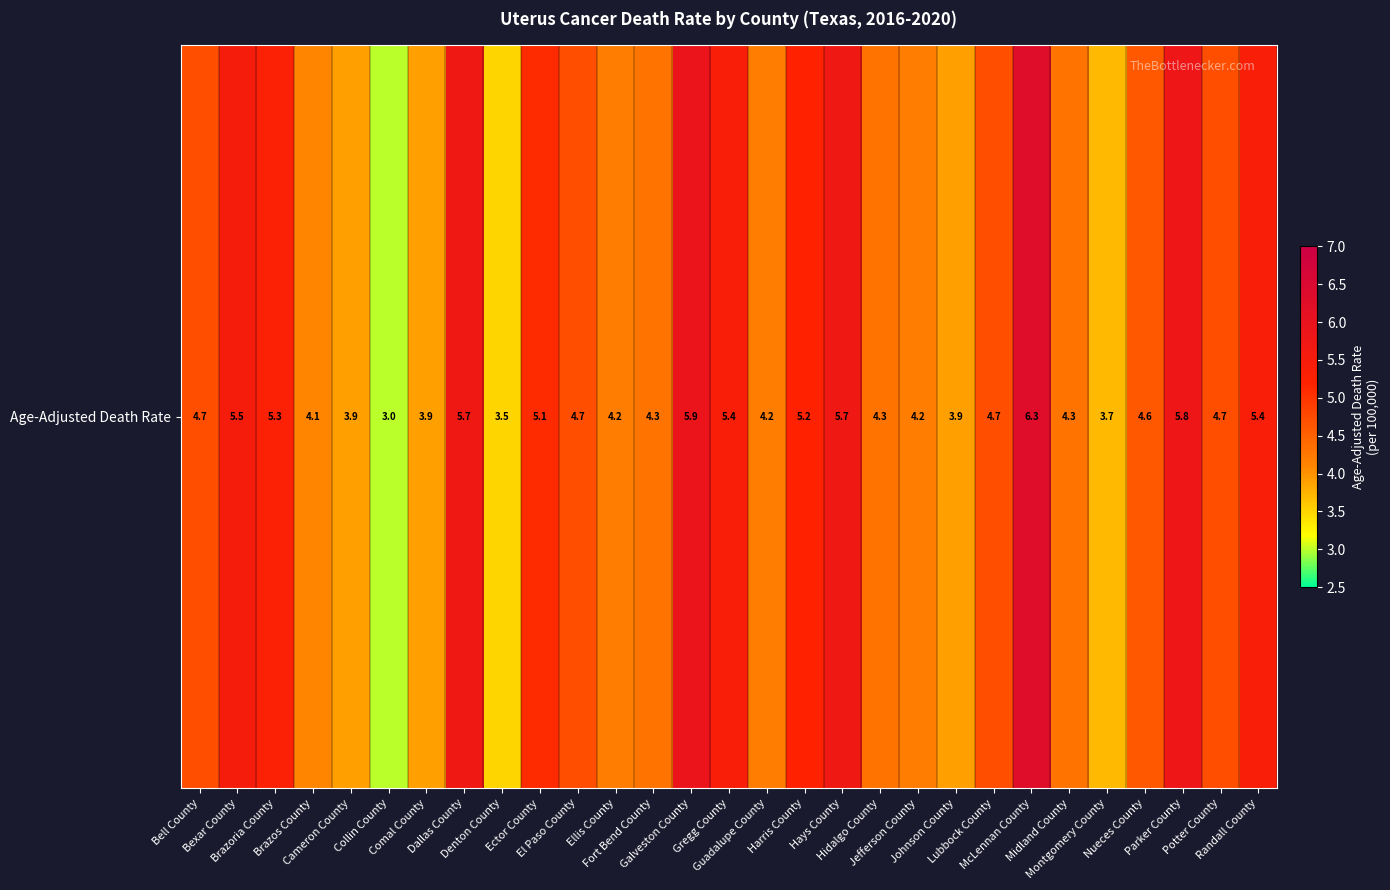

The value at Jefferson County is 4.2. True or false?

True